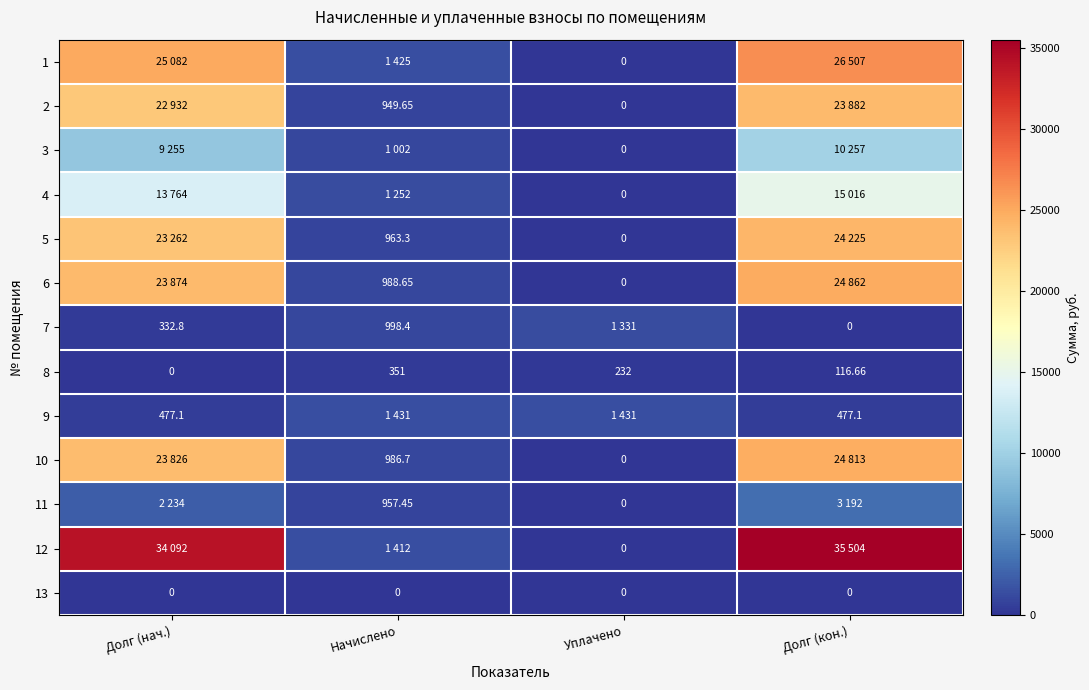

Where does the 8 series first go above 232?

Начислено